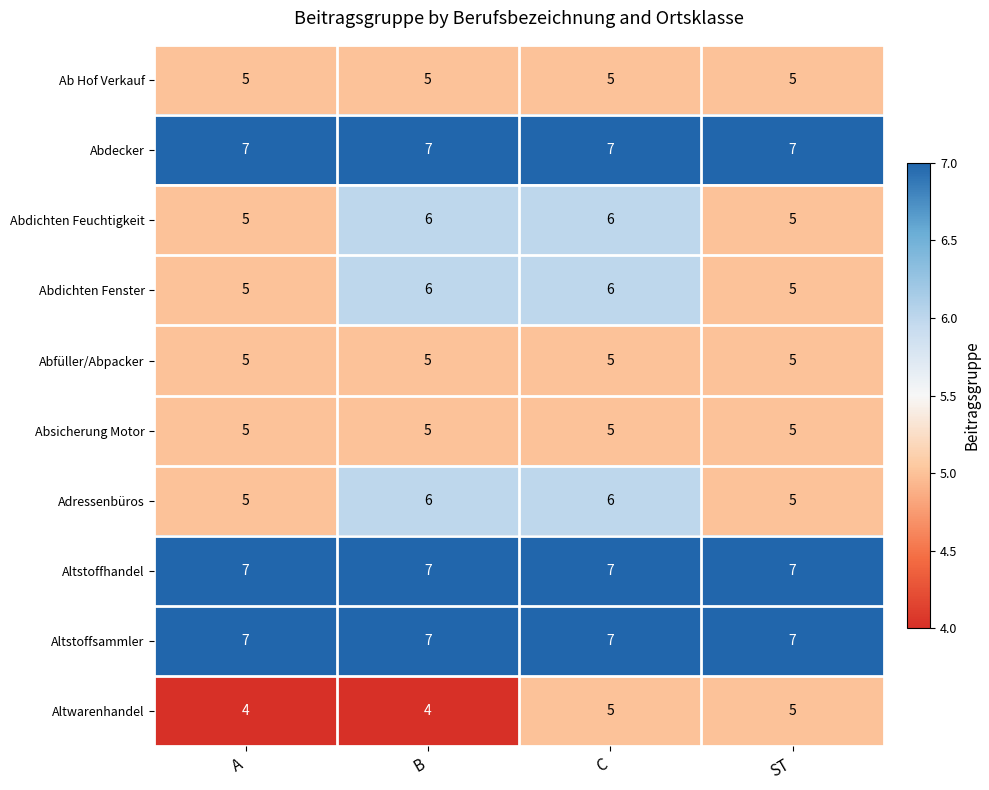

What is the average value of the Abdichten Fenster series?

6